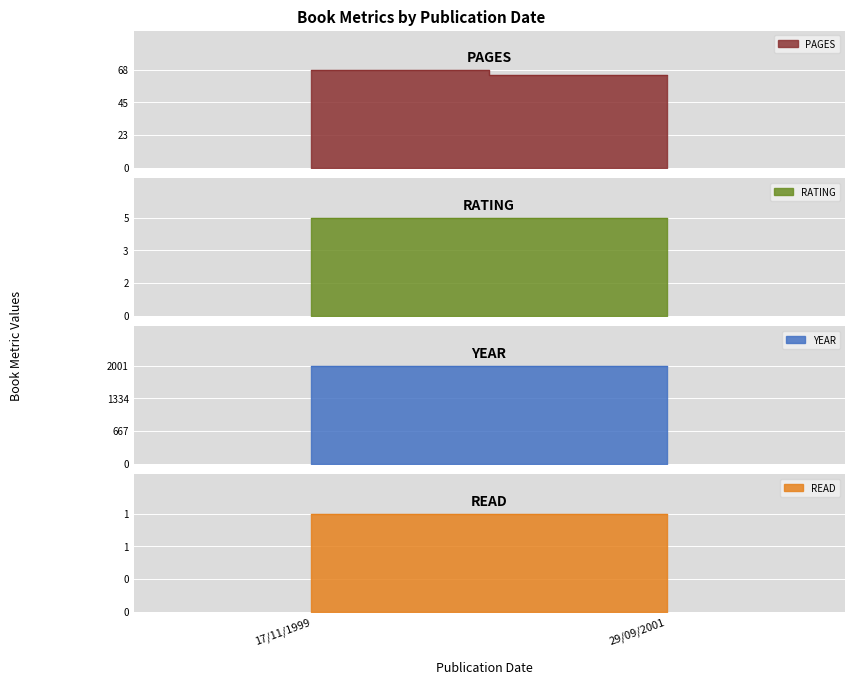

At how many categories does at least one series exceed 1417?

2